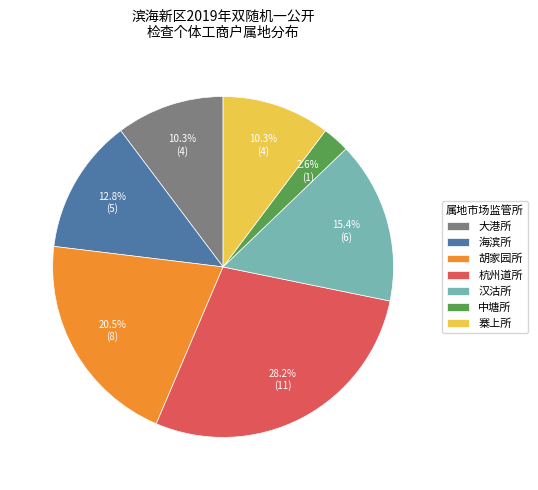

To the nearest percent, what is the combined percentage of 胡家园所 and 杭州道所?

49%